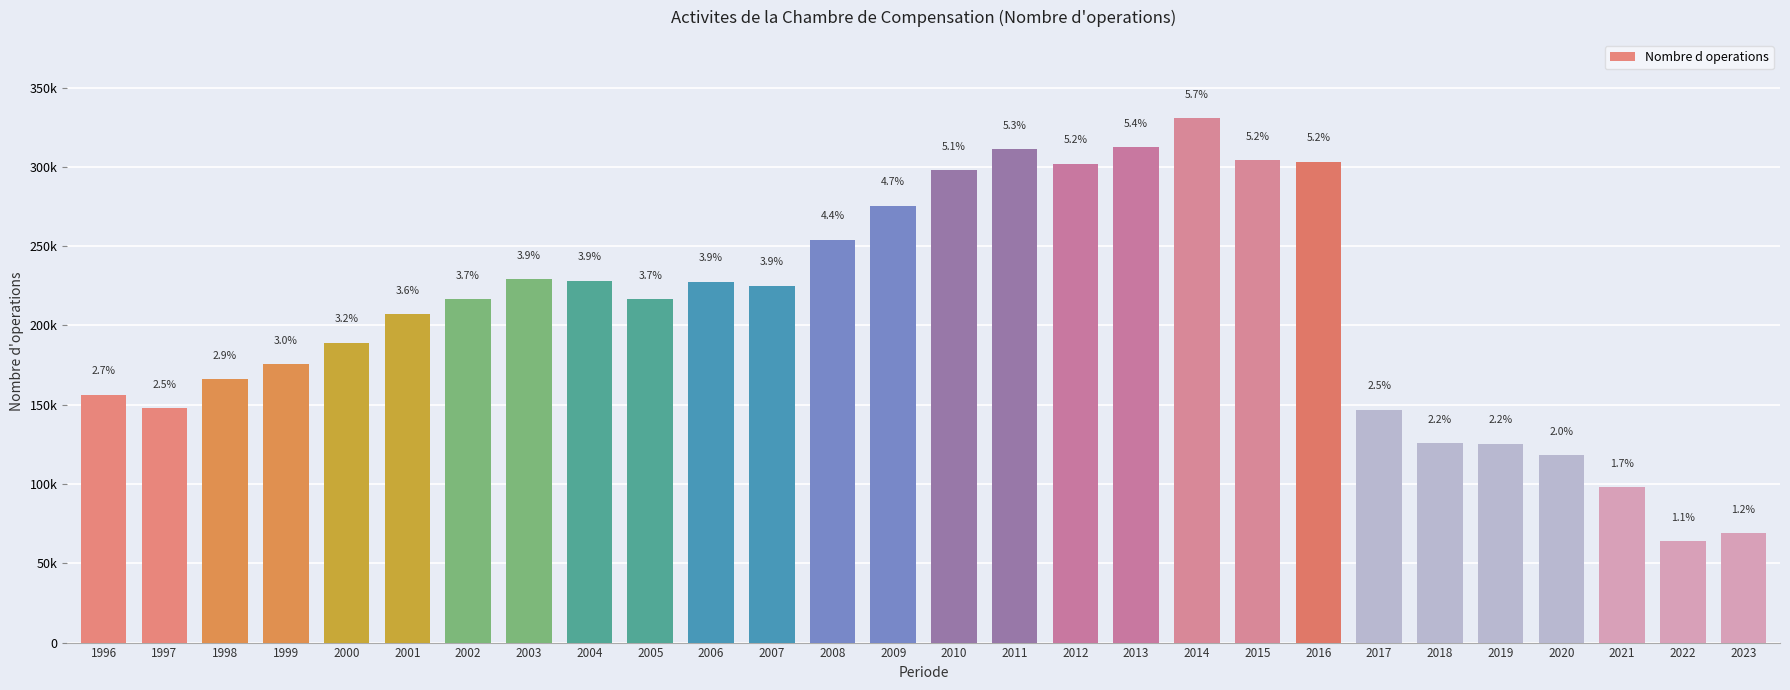

True or false: the data shows 228064 at 2004.

True